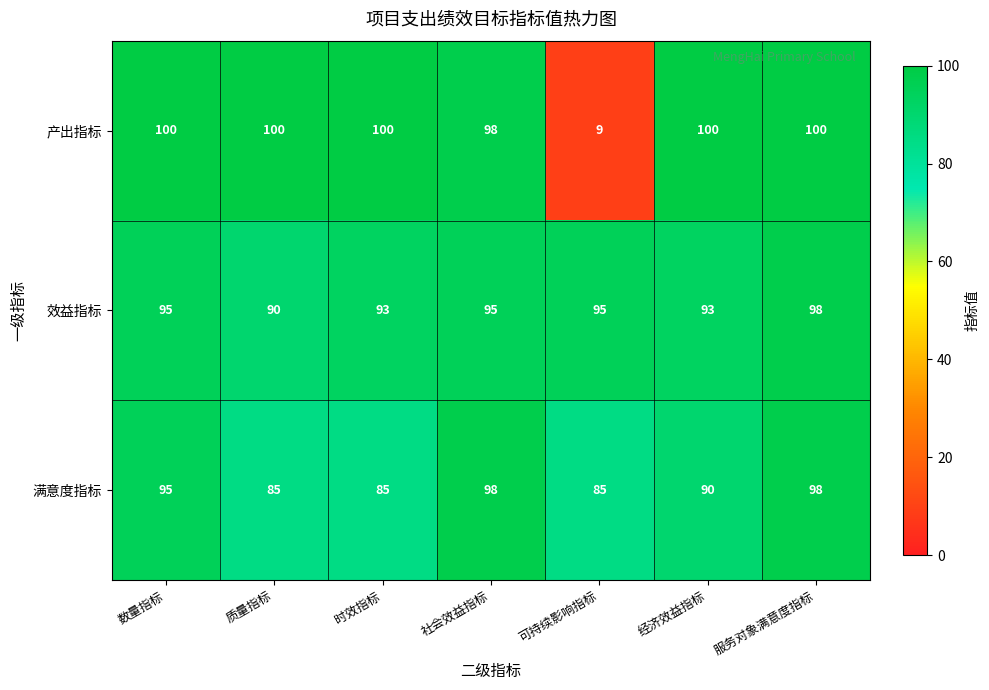

Reading right to left, what are all the values shown in this chart?

产出指标: 服务对象满意度指标=100	经济效益指标=100	可持续影响指标=9	社会效益指标=98	时效指标=100	质量指标=100	数量指标=100
效益指标: 服务对象满意度指标=98	经济效益指标=93	可持续影响指标=95	社会效益指标=95	时效指标=93	质量指标=90	数量指标=95
满意度指标: 服务对象满意度指标=98	经济效益指标=90	可持续影响指标=85	社会效益指标=98	时效指标=85	质量指标=85	数量指标=95